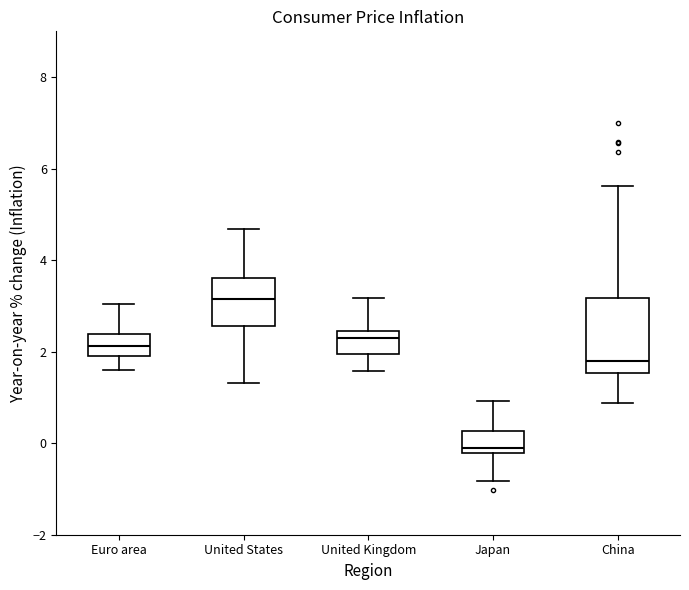

Reading left to right, read every box against the y-axis: the position of its median line, the range the box covers, and the ends of its whiskers. The values are not printed on the chart, so give them approximately, as read against the axis.

Euro area: median 2.2, box 1.8 to 2.4, whiskers 1.6 to 3.0
United States: median 3.2, box 2.6 to 3.6, whiskers 1.4 to 4.6
United Kingdom: median 2.4 (just below the box's upper edge), box 2.0 to 2.4, whiskers 1.6 to 3.2
Japan: median -0.2 (just above the box's lower edge), box -0.2 to 0.2, whiskers -0.8 to 1.0
China: median 1.8, box 1.6 to 3.2, whiskers 0.8 to 5.6